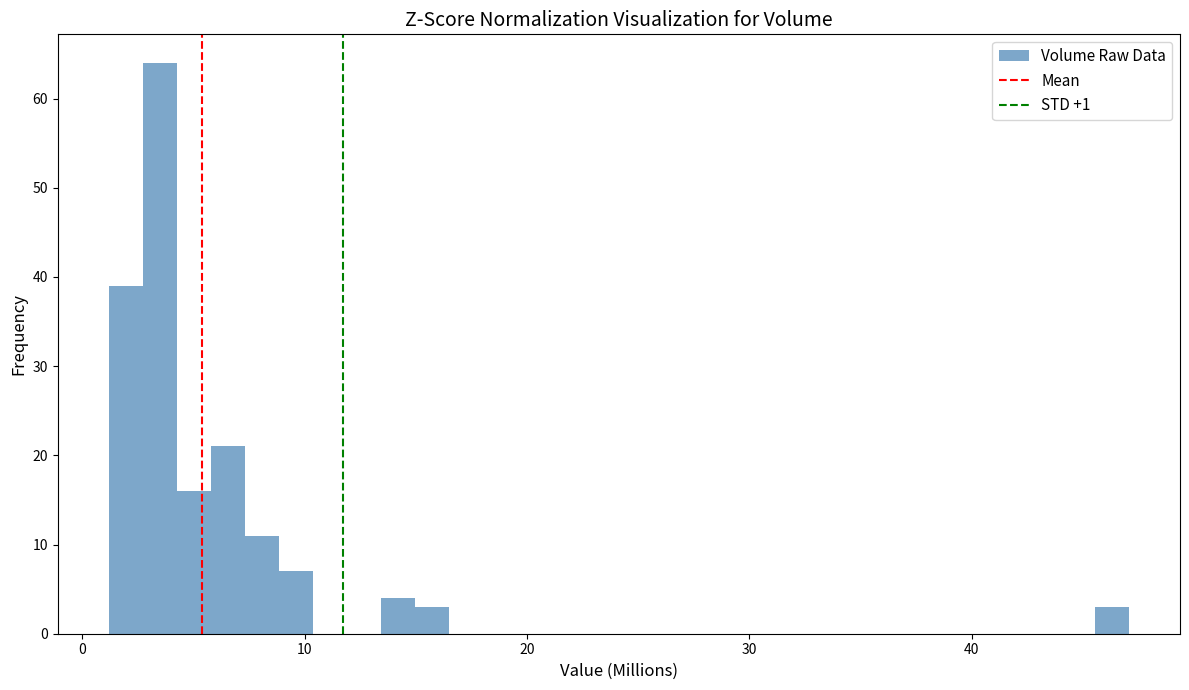

Around what value on the x-axis is the tallest bar? Give the approximate position of its centre, as read against the axis.

3